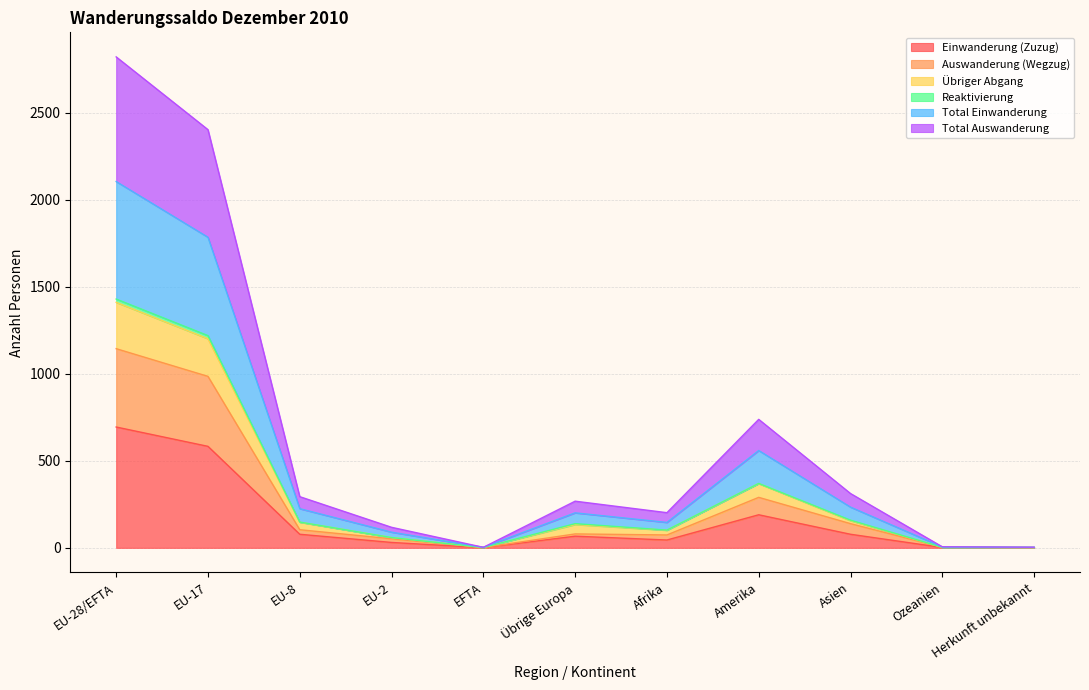

Does the chart display data point markers on the line(s)?

No